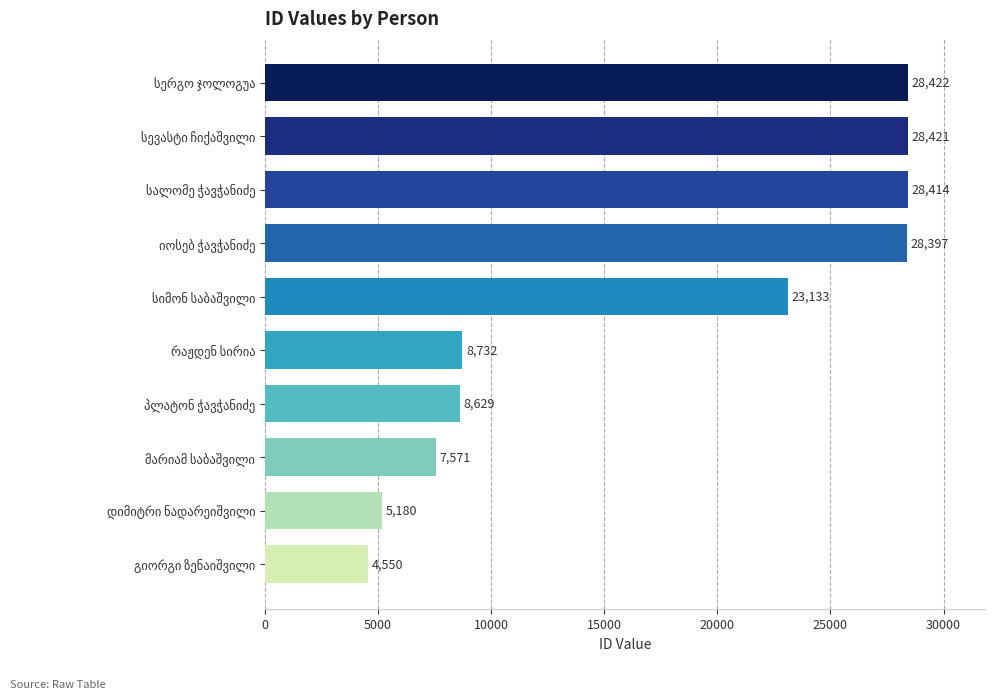

What is the difference between the maximum and second lowest values?

23242